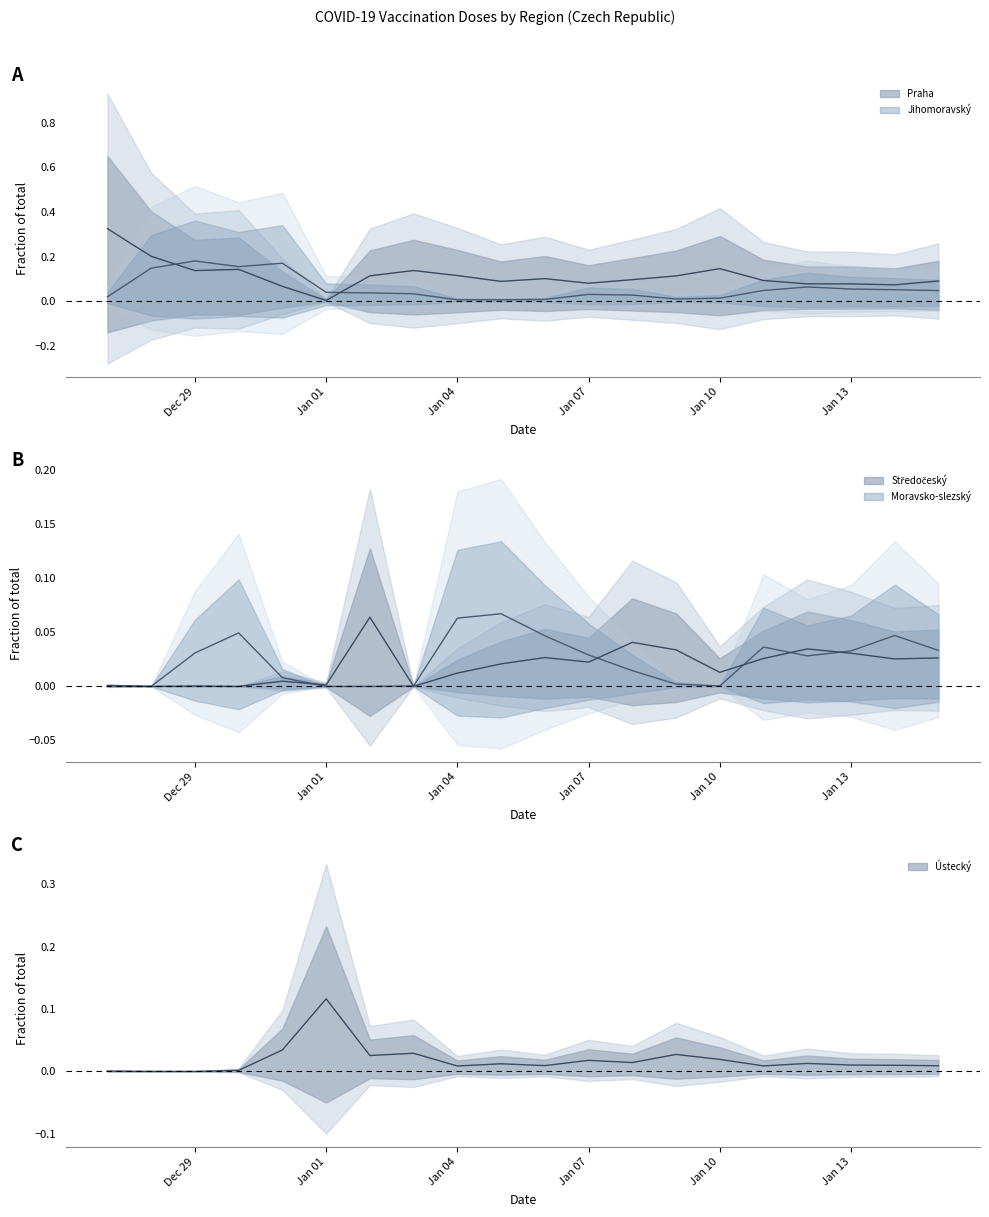

Which series has the largest total across all categories?

Praha (mean)